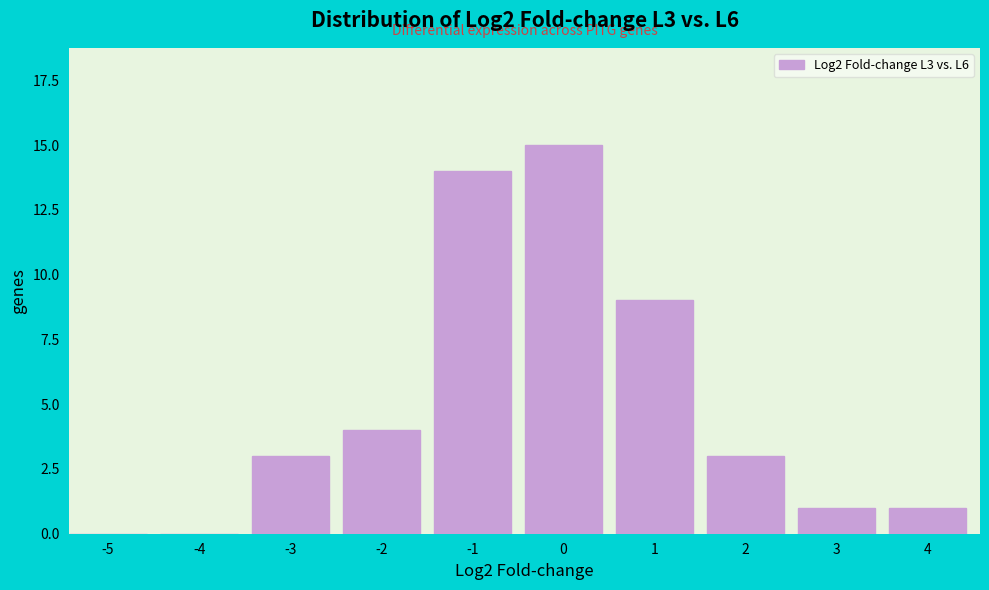

Reading right to left, extract all data points from this chart.

4=1	3=1	2=3	1=9	0=15	-1=14	-2=4	-3=3	-4=0	-5=0